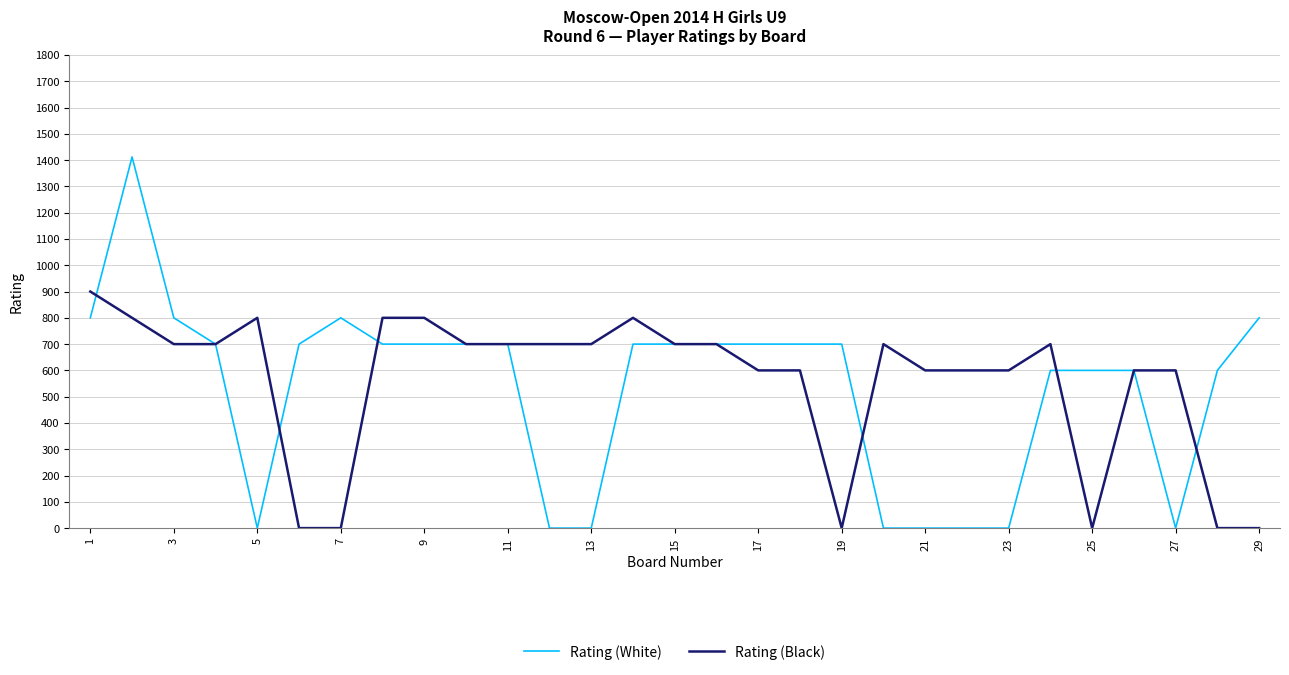

What is the maximum value for Rating (Black)?

900